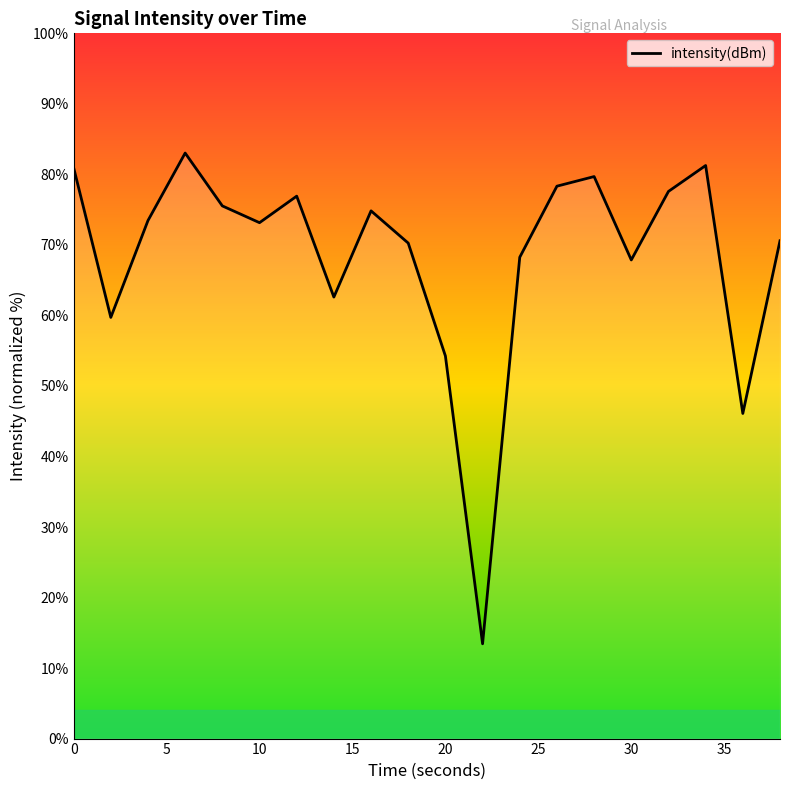

What is the greatest value displayed?

83.0